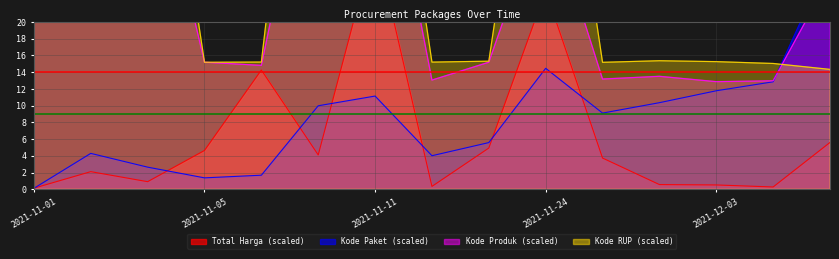

What position from the right is 2021-11-17?

8